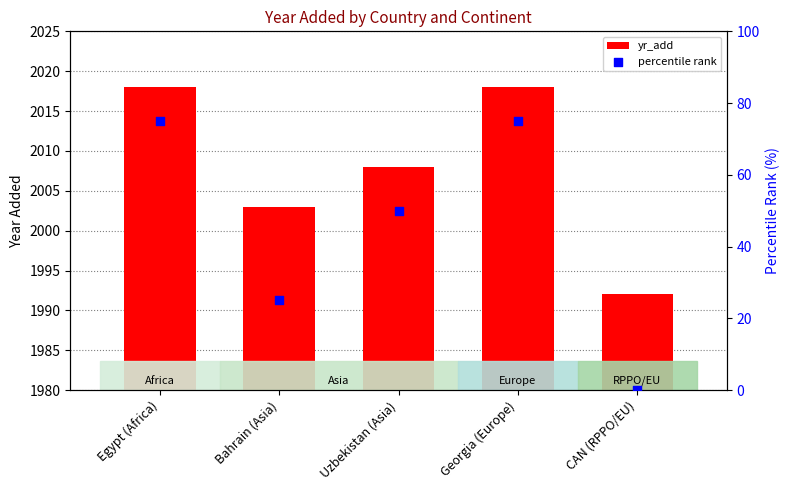

What are all the series names shown in the legend?

yr_add, percentile rank